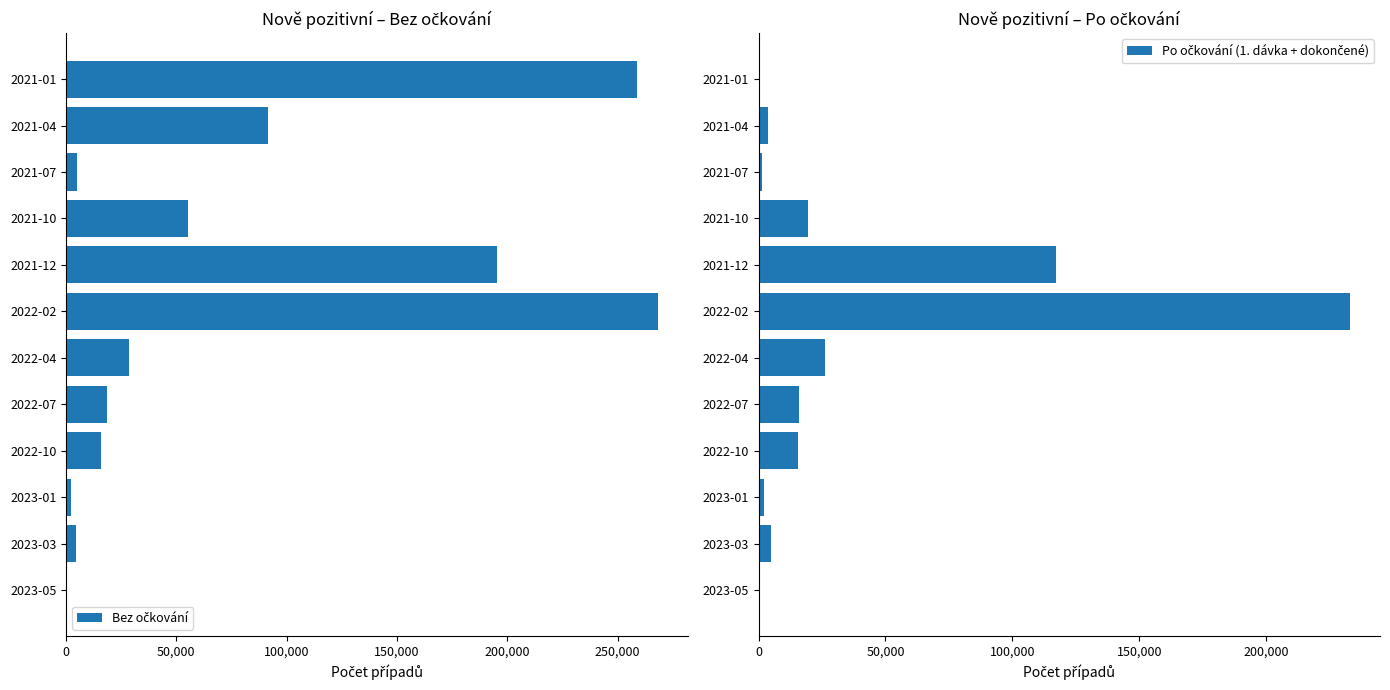

Which series changed the most between 2022-07 and 2023-01?

Bez očkování